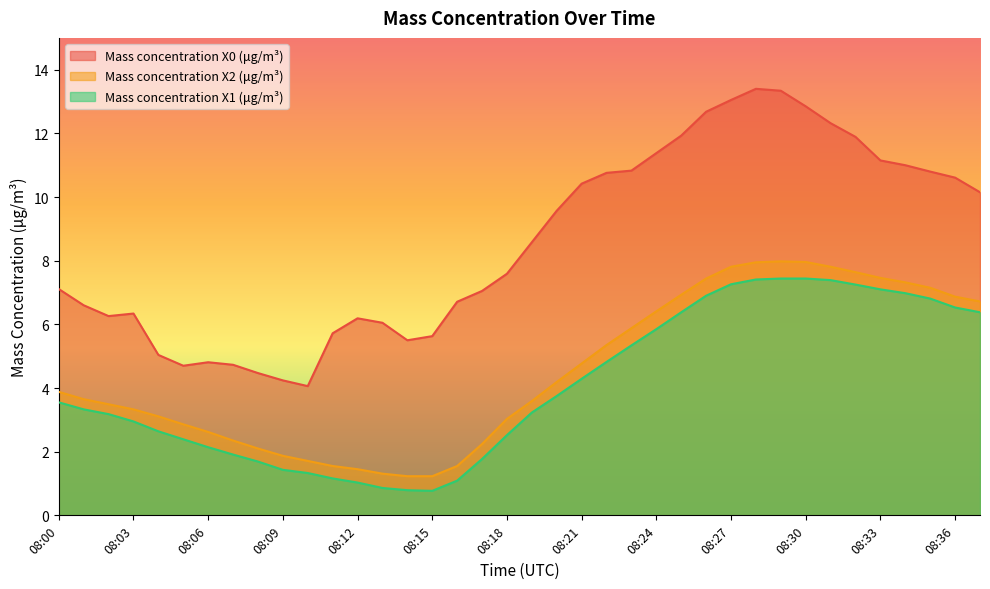

How many lines are shown in the chart?

3